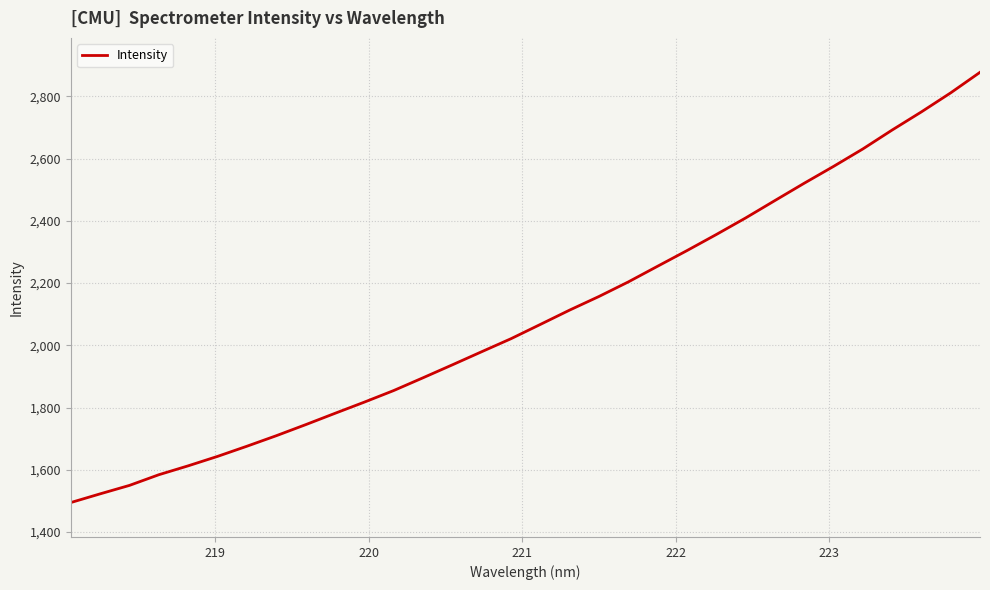

What is the difference between the maximum and second lowest values?

1354.2